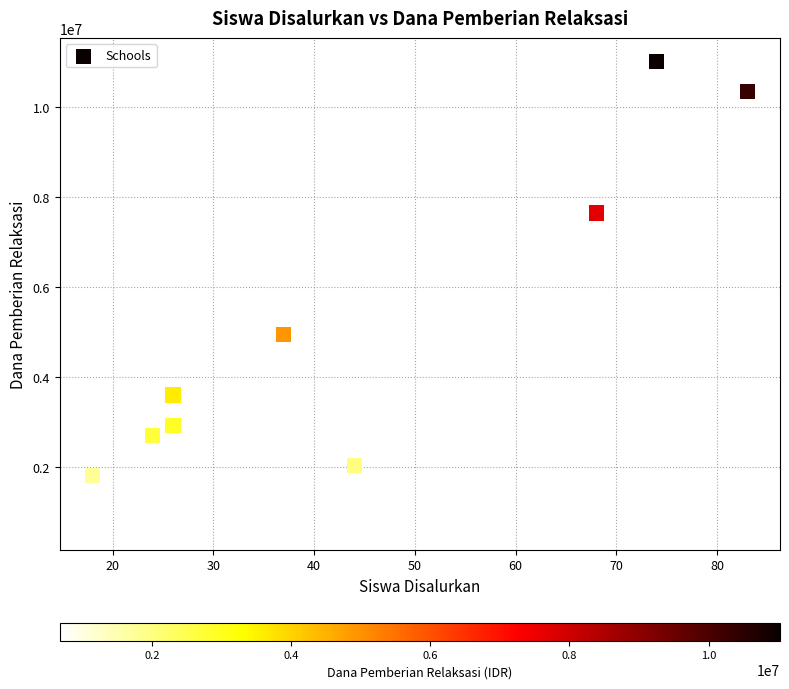

What is the range of X values (max minus min)?

65